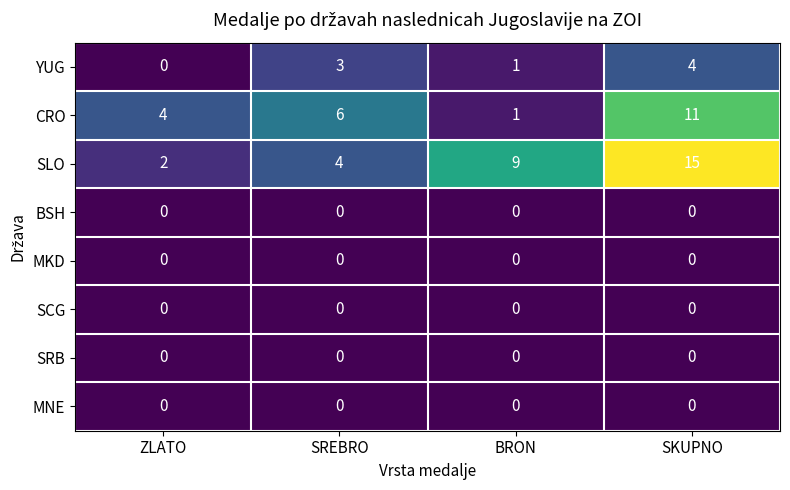

Which category has the highest value across all series?

SKUPNO